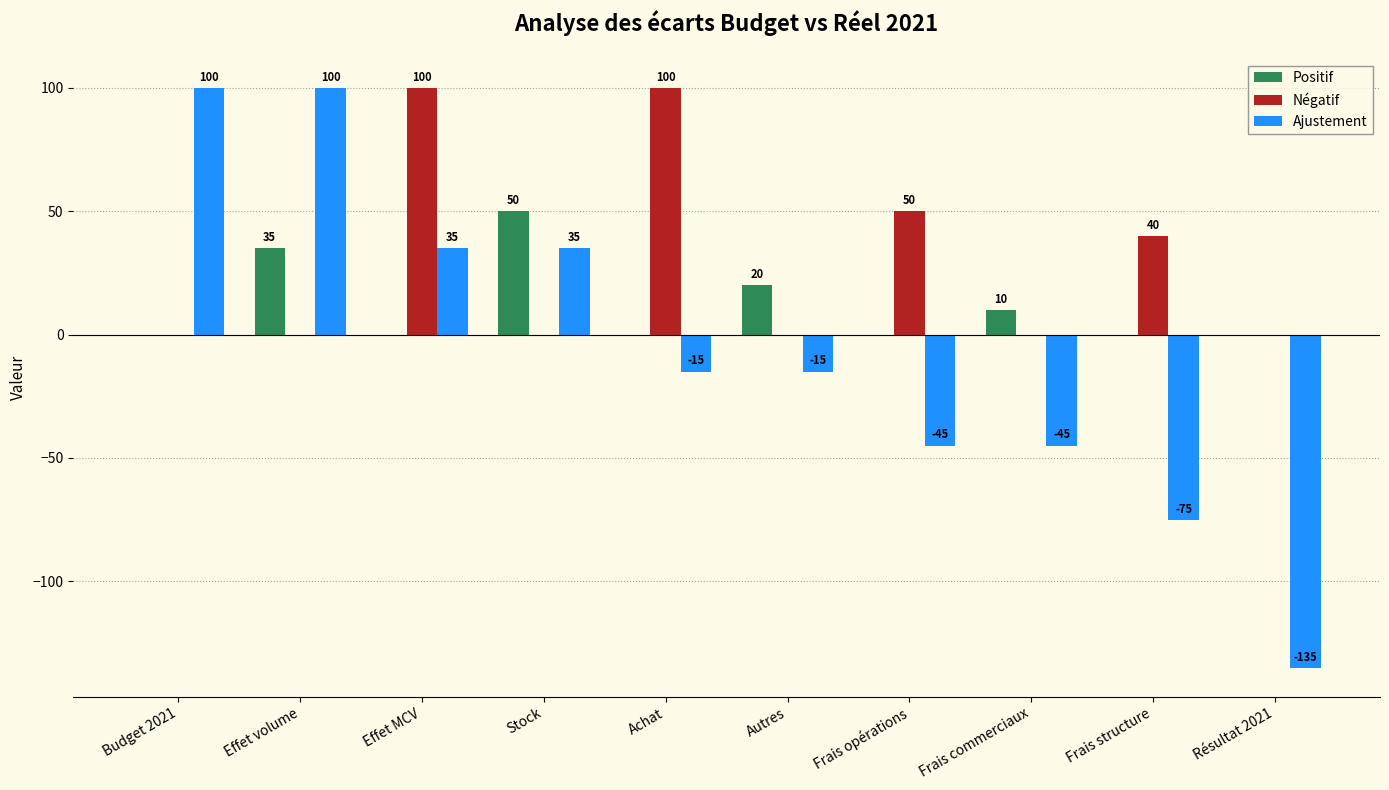

The Négatif series shows 32 at Stock. True or false?

False